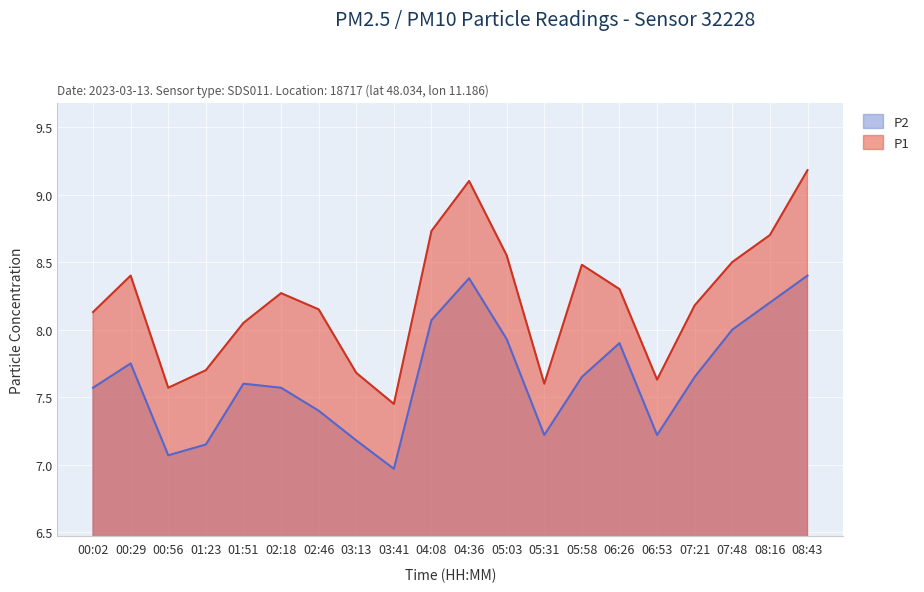

What is the highest value of the P2 series?

8.4